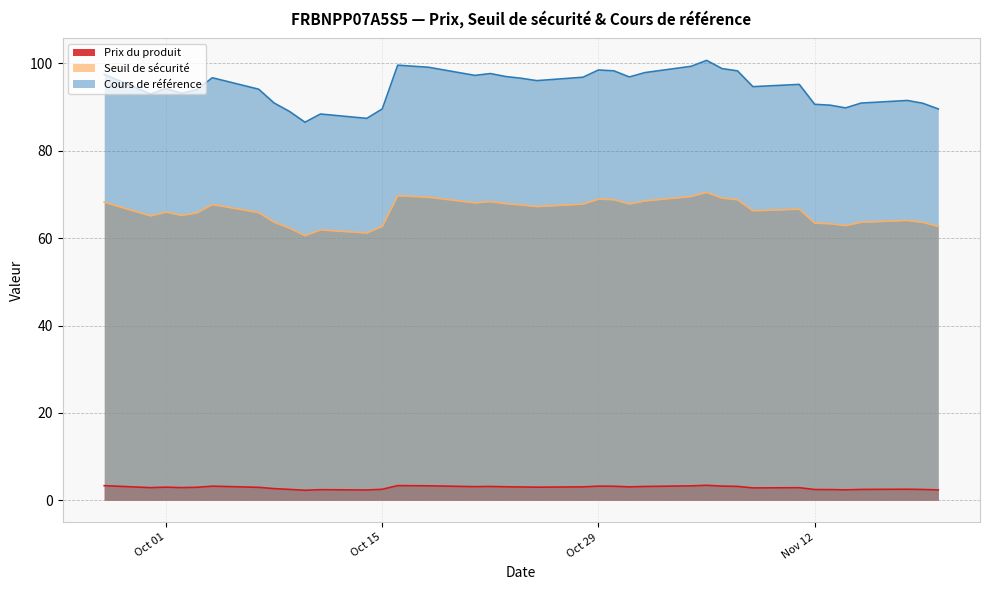

What is the highest value of the Seuil de sécurité series?

70.5